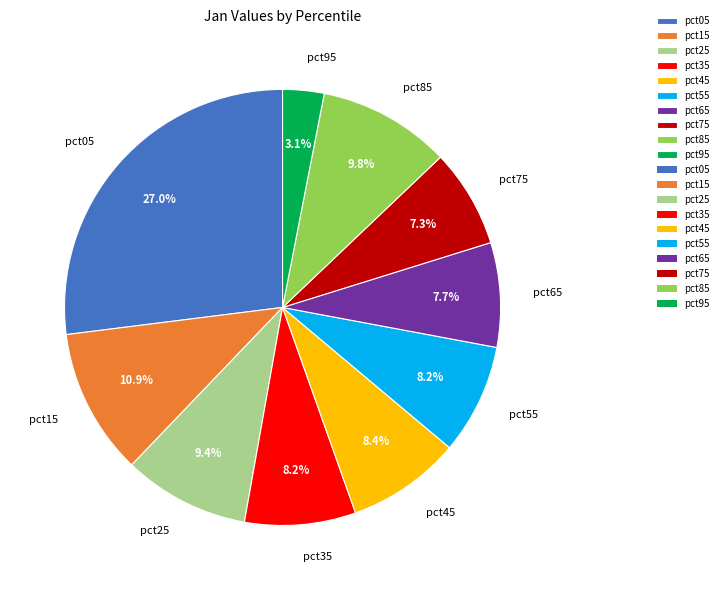

Between pct85 and pct95, which is larger?

pct85